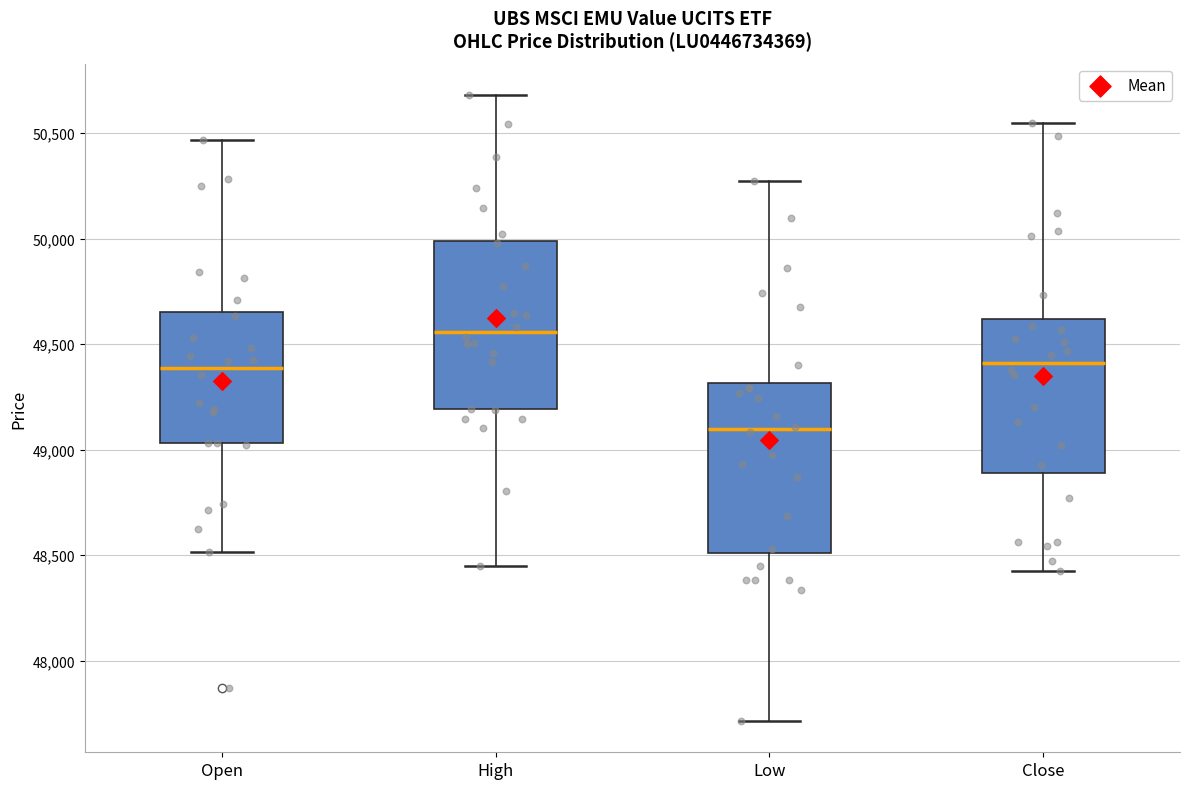

Reading left to right, read every box against the y-axis: the position of its median line, the range the box covers, and the ends of its whiskers. The values are not printed on the chart, so give them approximately, as read against the axis.

Open: median 49400, box 49050 to 49650, whiskers 48500 to 50450
High: median 49550, box 49200 to 50000, whiskers 48450 to 50700
Low: median 49100, box 48500 to 49300, whiskers 47700 to 50250
Close: median 49400, box 48900 to 49600, whiskers 48400 to 50550